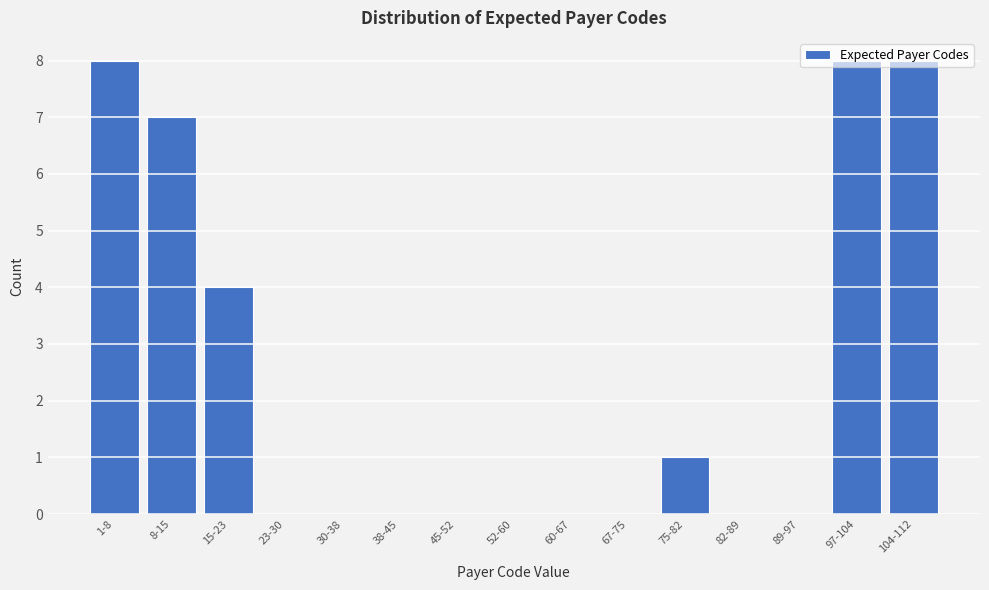

What is the ratio of the value at 15-23 to the value at 97-104?

0.5